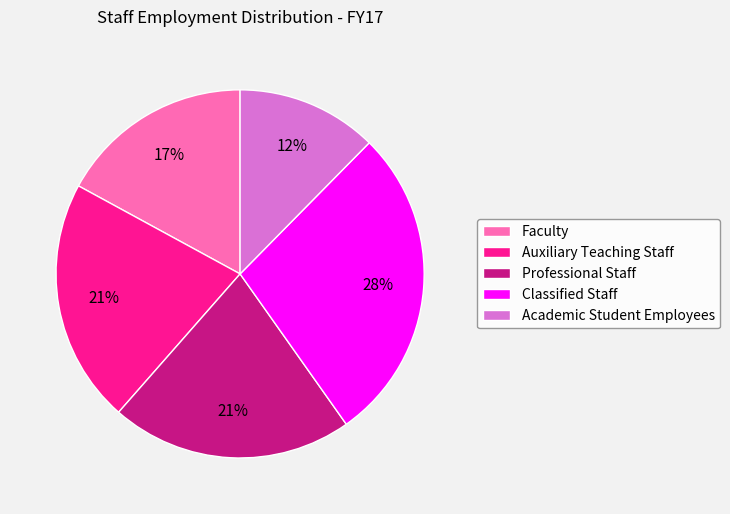

Does Professional Staff represent more than half of the total?

No